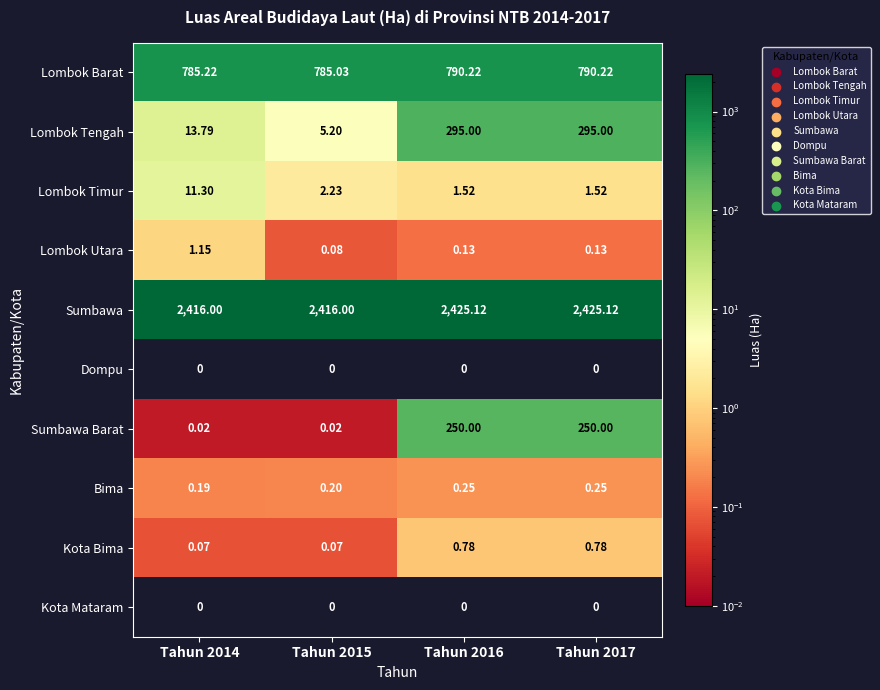

Which series has the largest total across all categories?

Sumbawa